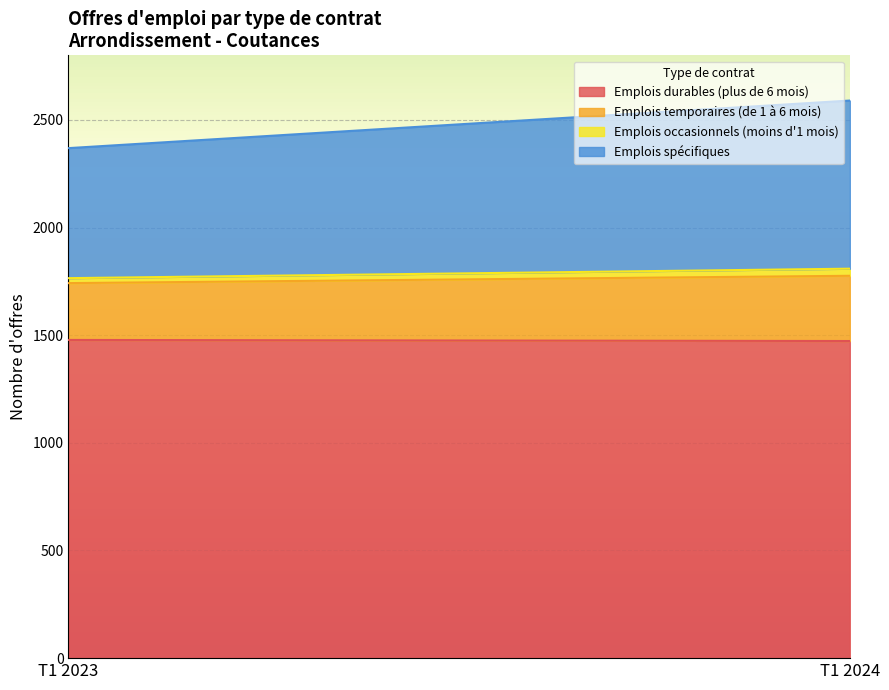

What is the minimum value for Emplois temporaires (de 1 à 6 mois)?

264